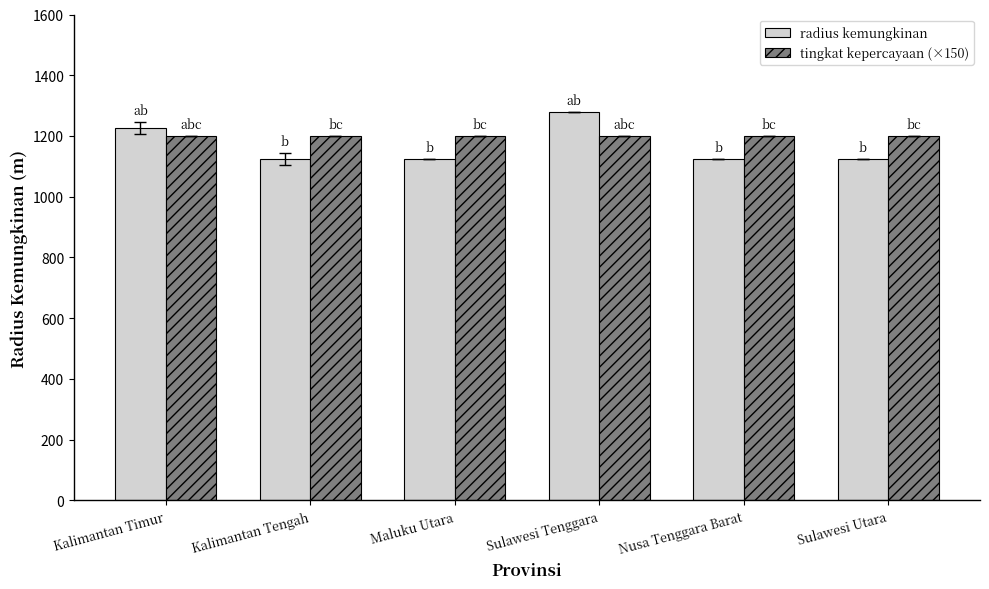

What is the maximum value for radius kemungkinan?

1280.0